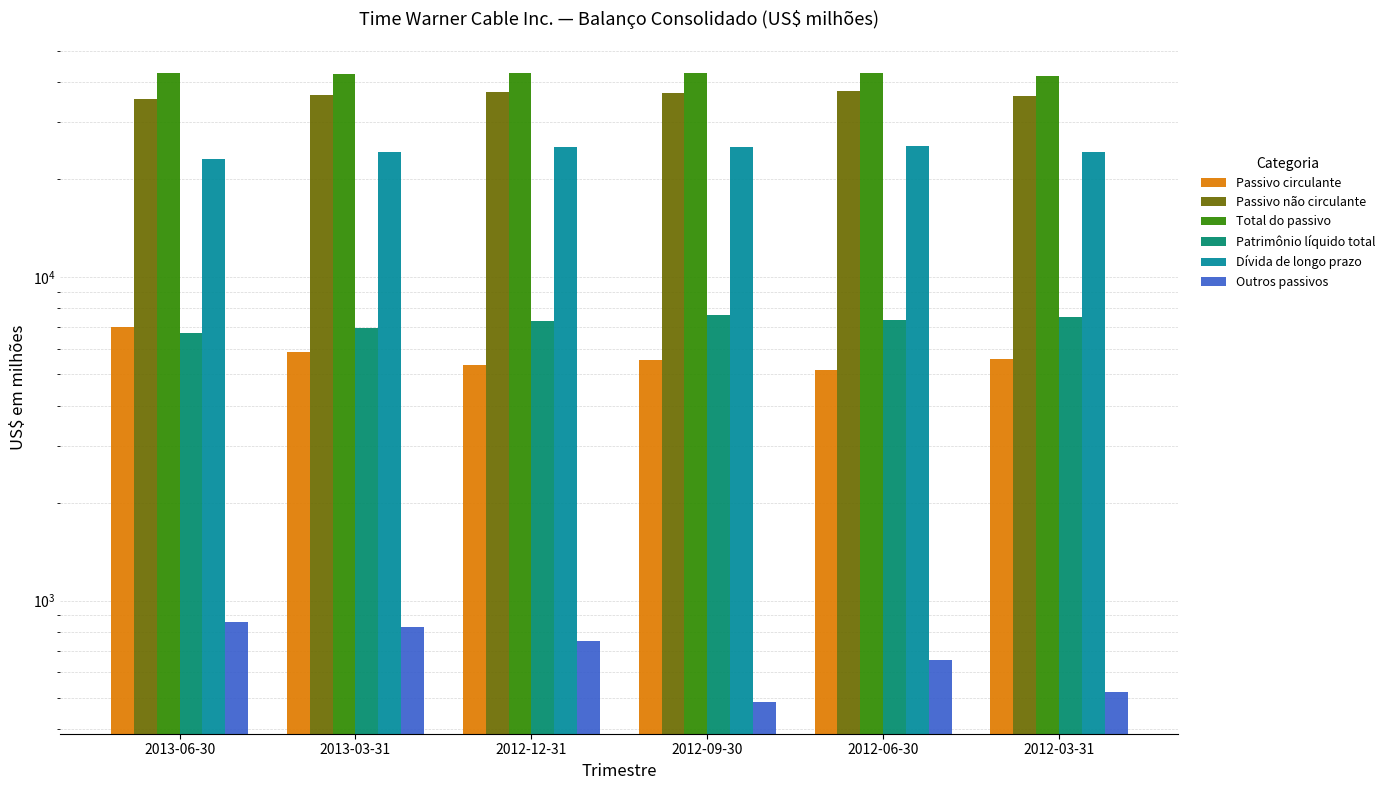

What is the spread (max minus min) of values at 2013-03-31?

41529